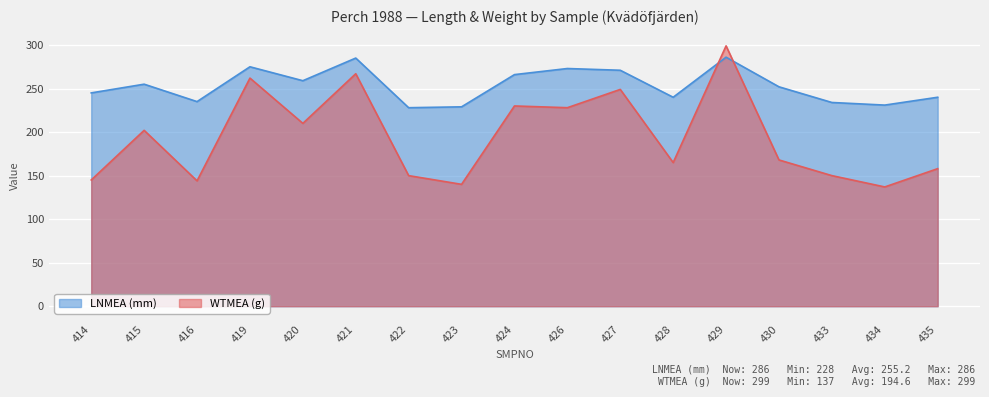

What is the difference between the LNMEA (mm) values at 421 and 426?

12